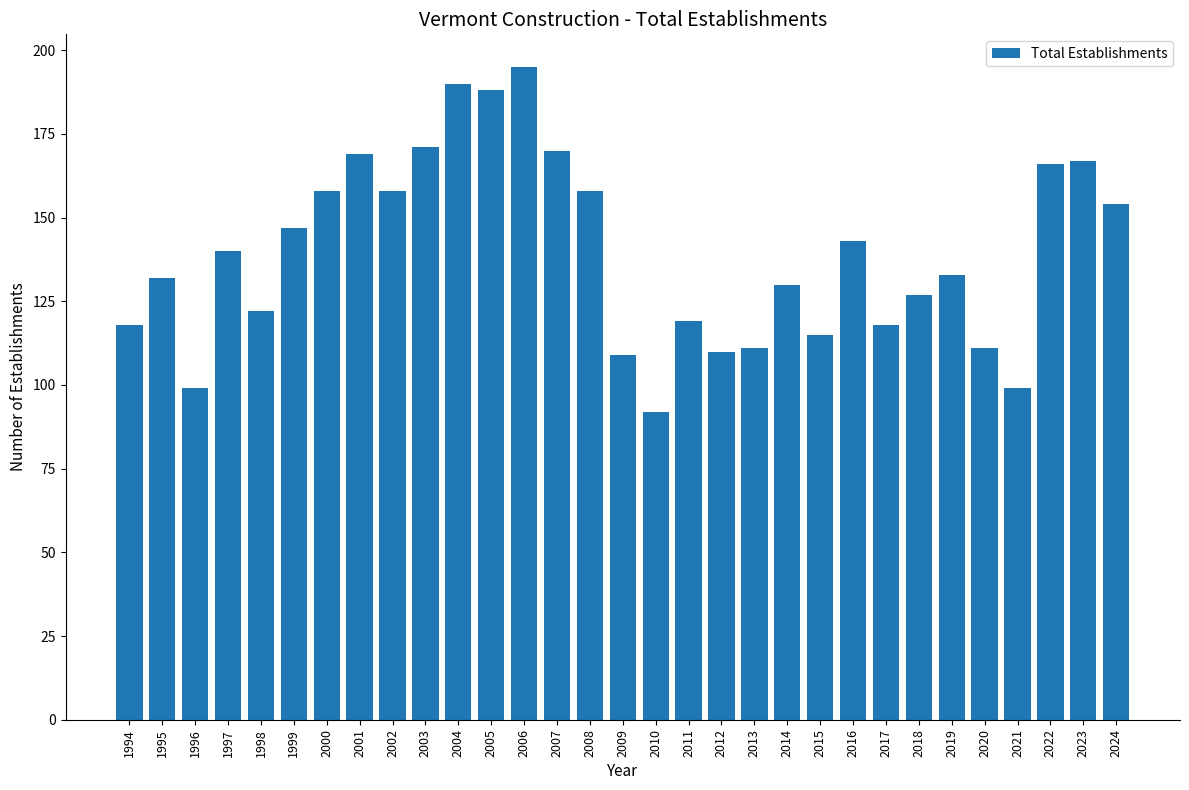

How many values are below 133?

15